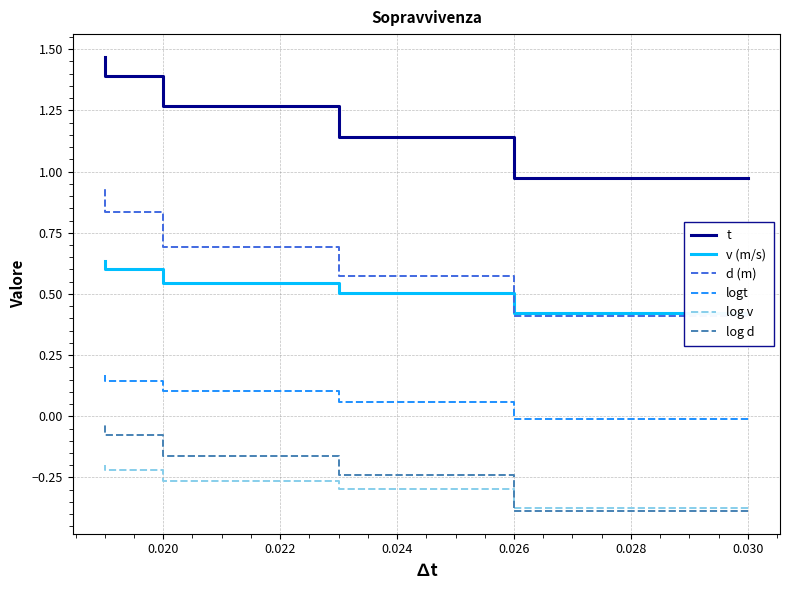

What are all the series names shown in the legend?

t, v (m/s), d (m), logt, log v, log d